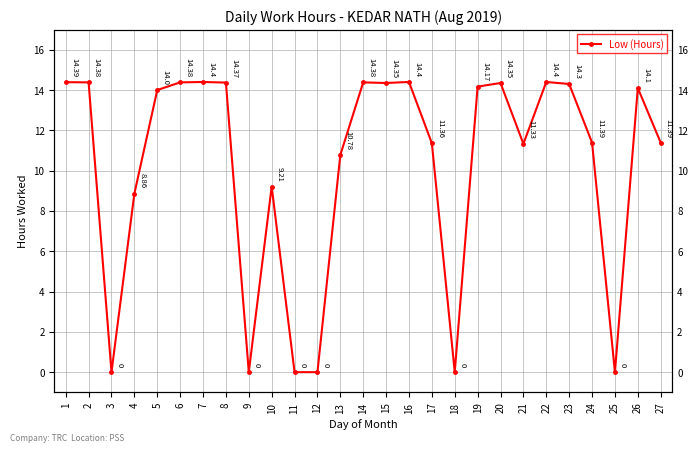

Between 15 and 2, which is larger?

2